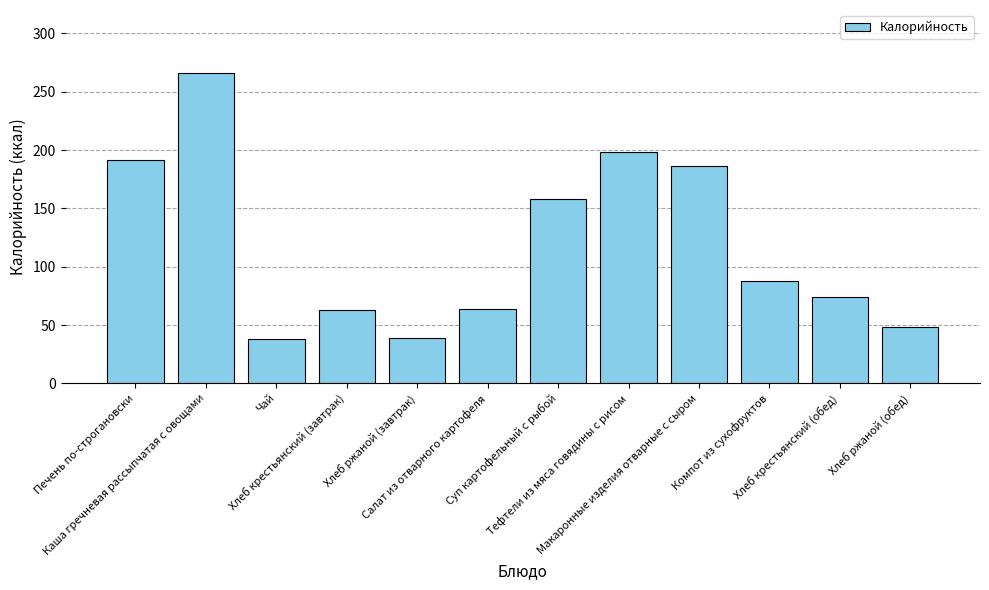

What is the ratio of the value at Макаронные изделия отварные с сыром to the value at Суп картофельный с рыбой?

1.2